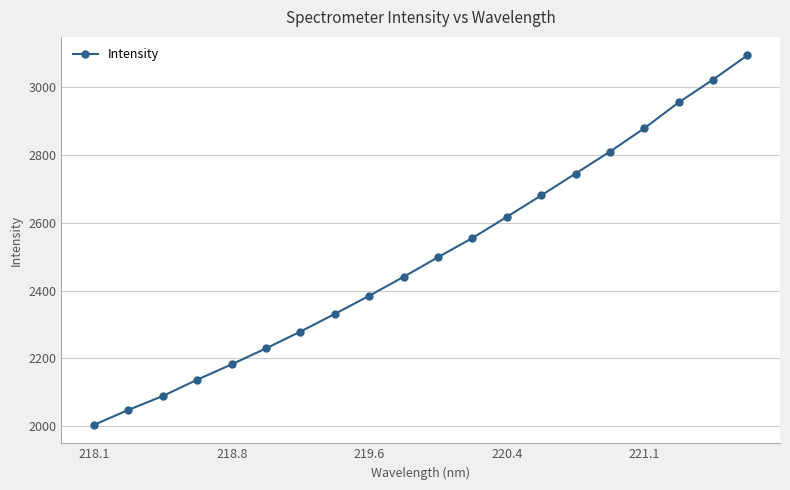

How many lines are shown in the chart?

1